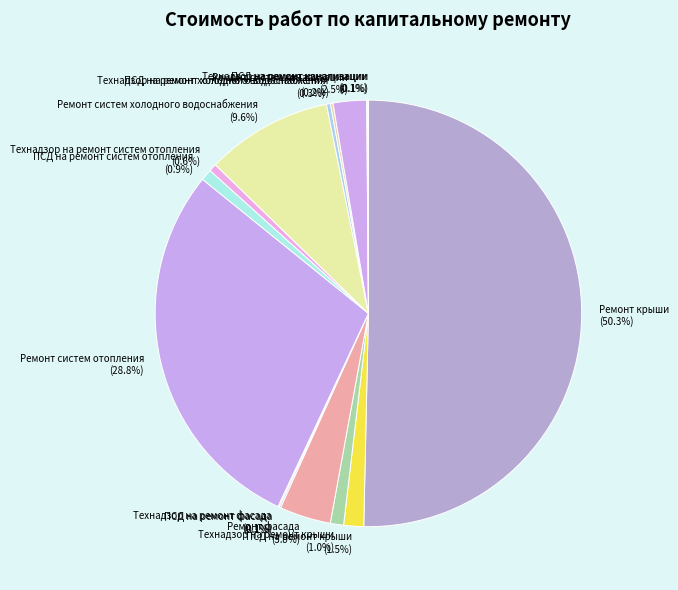

What portion of the pie excludes ПСД на ремонт систем отопления?

99.1%